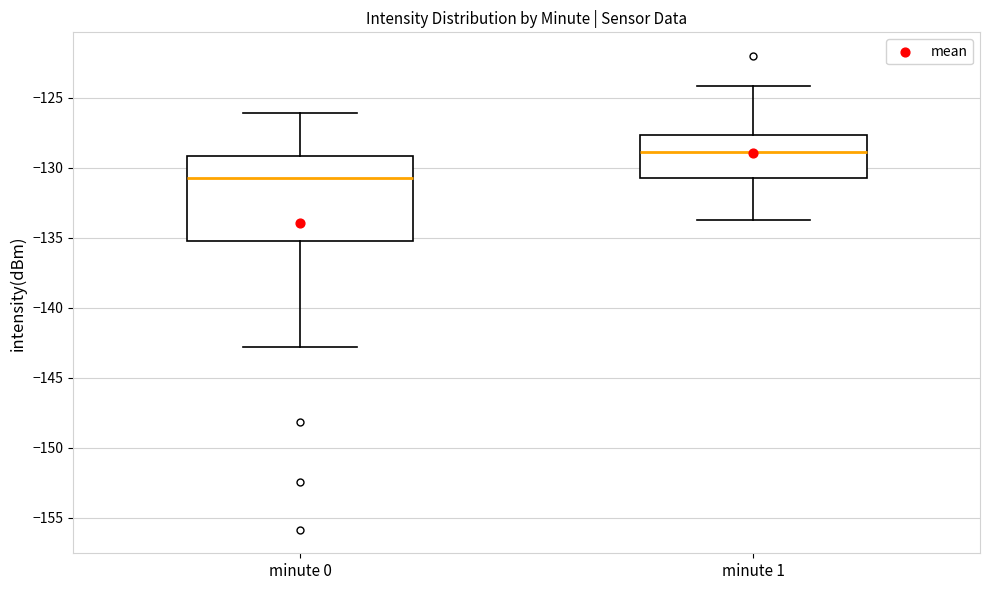

Reading left to right, transcribe this box plot: for each box, give where its median line is, the range the box spans, and where its two whiskers end, as read against the y-axis. The values are not printed on the chart, so give them approximately, as read against the axis.

minute 0: median -131.0, box -135.5 to -129.0, whiskers -143.0 to -126.0
minute 1: median -129.0, box -130.5 to -127.5, whiskers -133.5 to -124.0